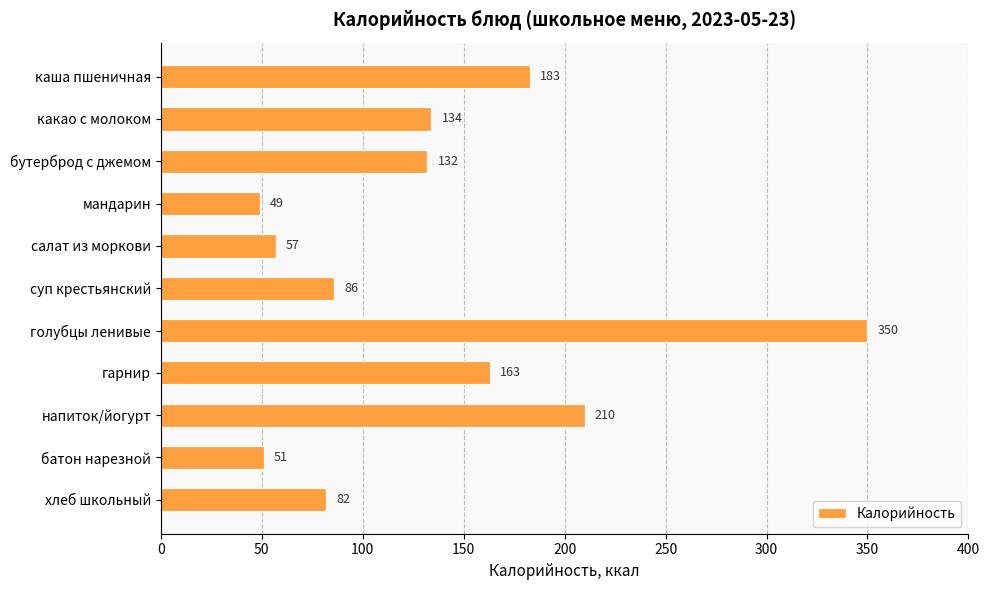

Between какао с молоком and каша пшеничная, which is larger?

каша пшеничная